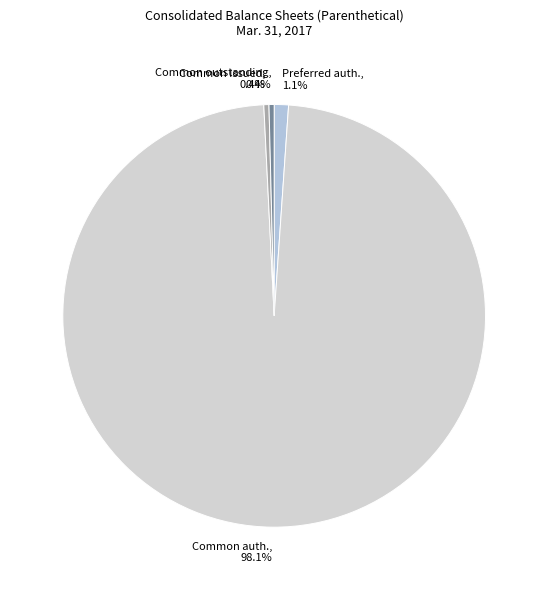

Does any single category account for the majority?

Yes